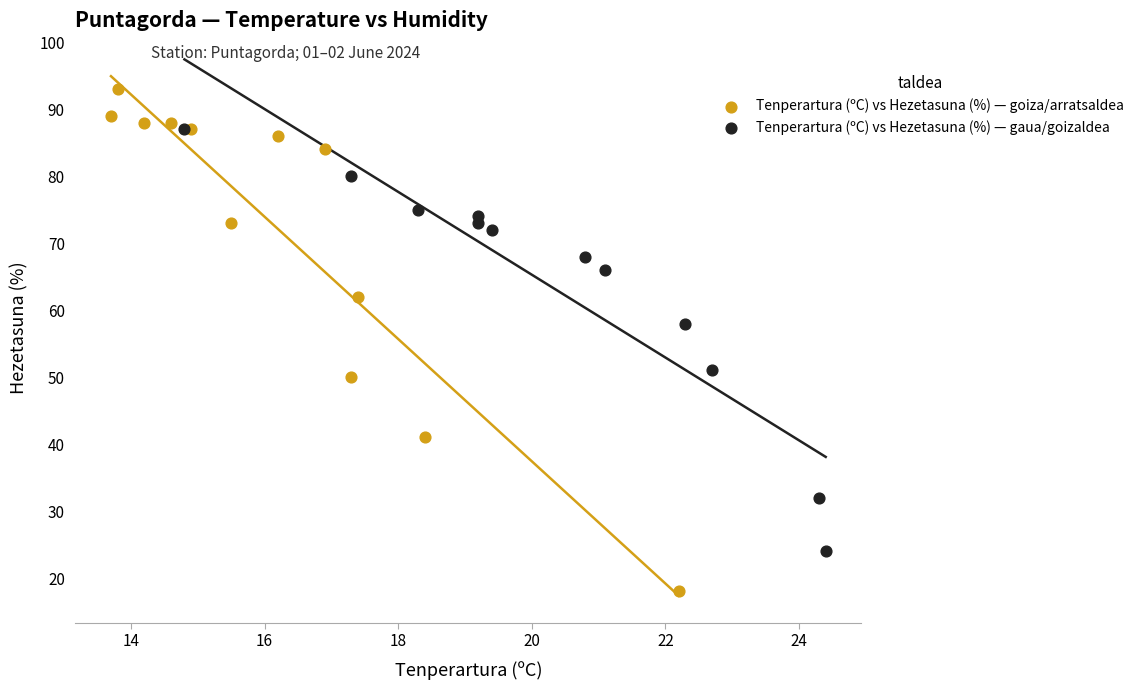

What are all the series names shown in the legend?

Tenperartura (ºC) vs Hezetasuna (%) — goiza/arratsaldea, Tenperartura (ºC) vs Hezetasuna (%) — gaua/goizaldea